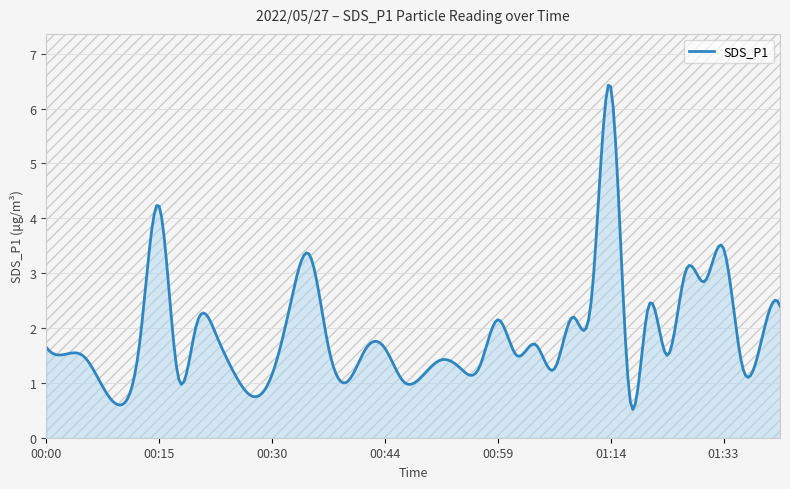

What is the maximum value shown in the chart?

6.4